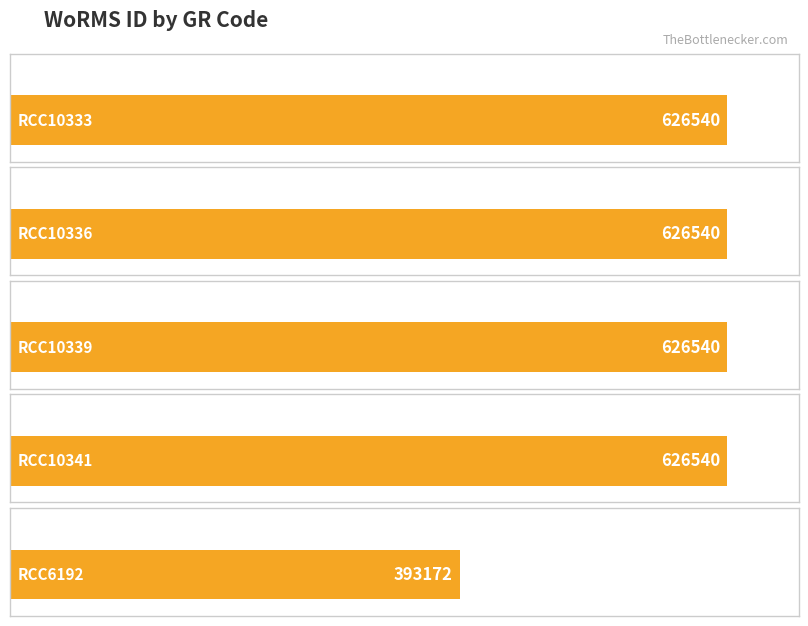

What is the label of the 4th bar from the right?

RCC10336